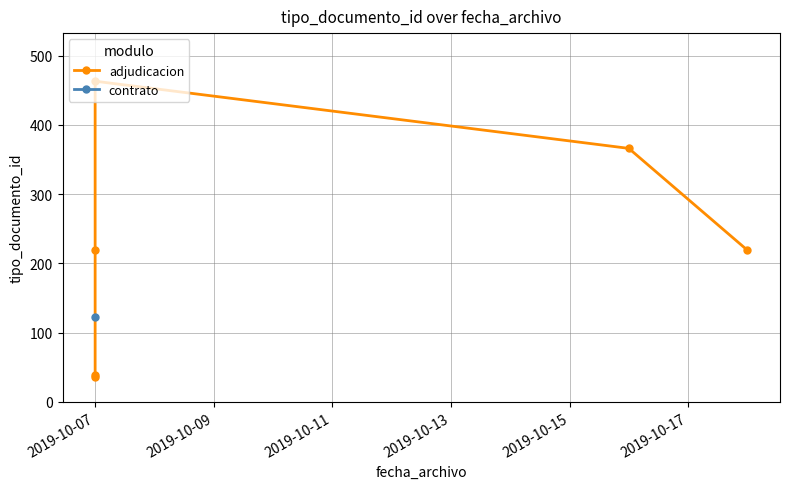

Which category has the lowest value across all series?

2019-10-07